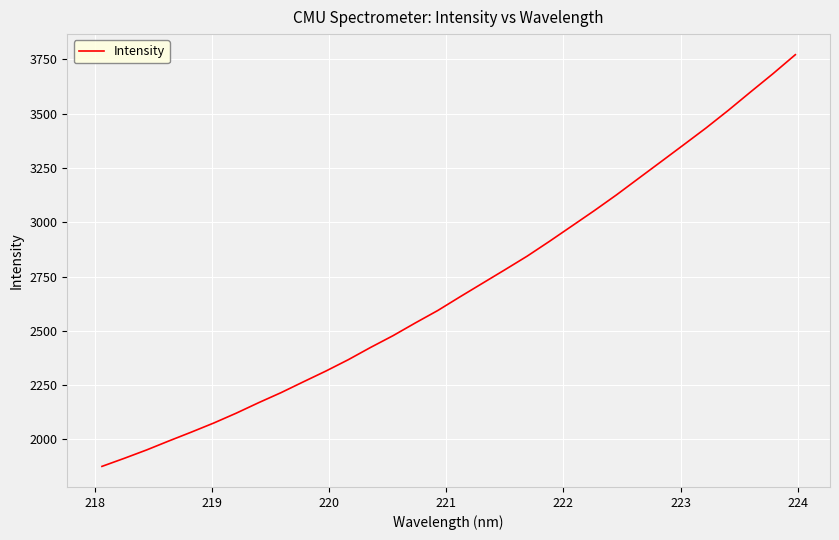

What is the greatest value displayed?

3771.2